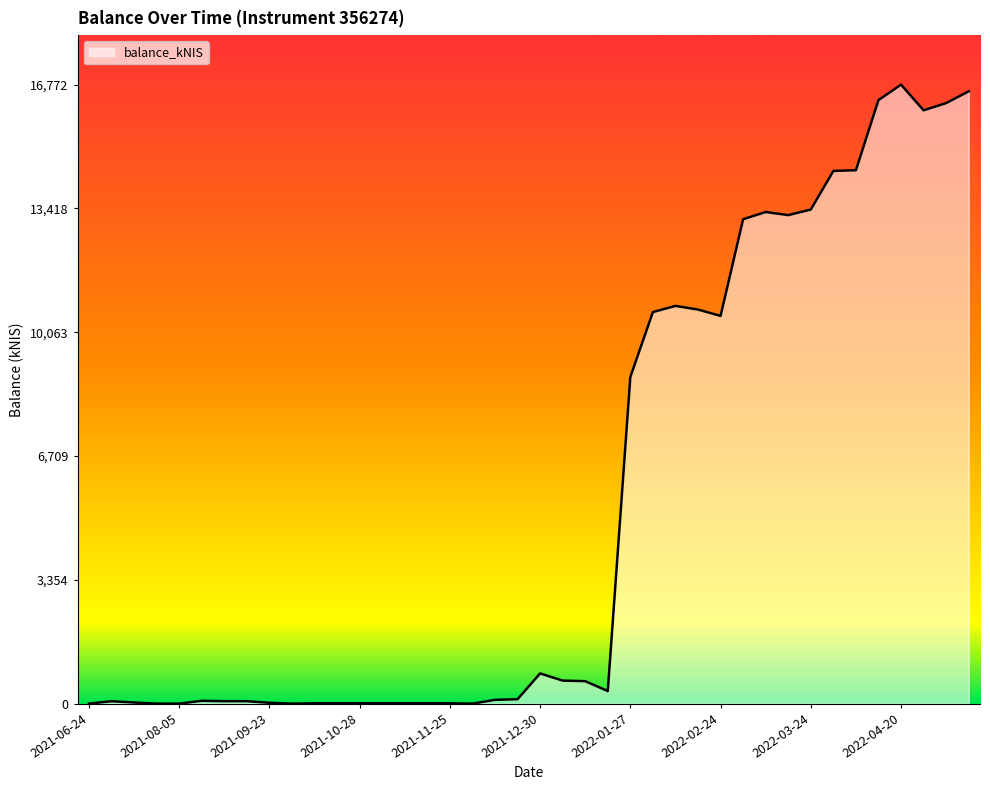

What is the greatest value displayed?

16772.1